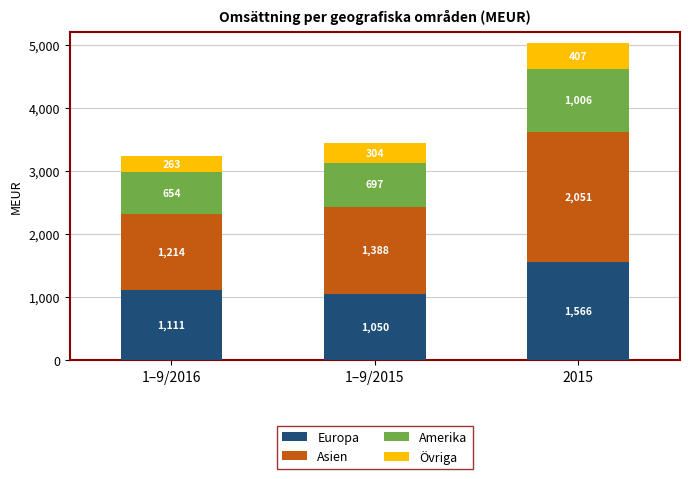

What is the lowest value of the Europa series?

1050